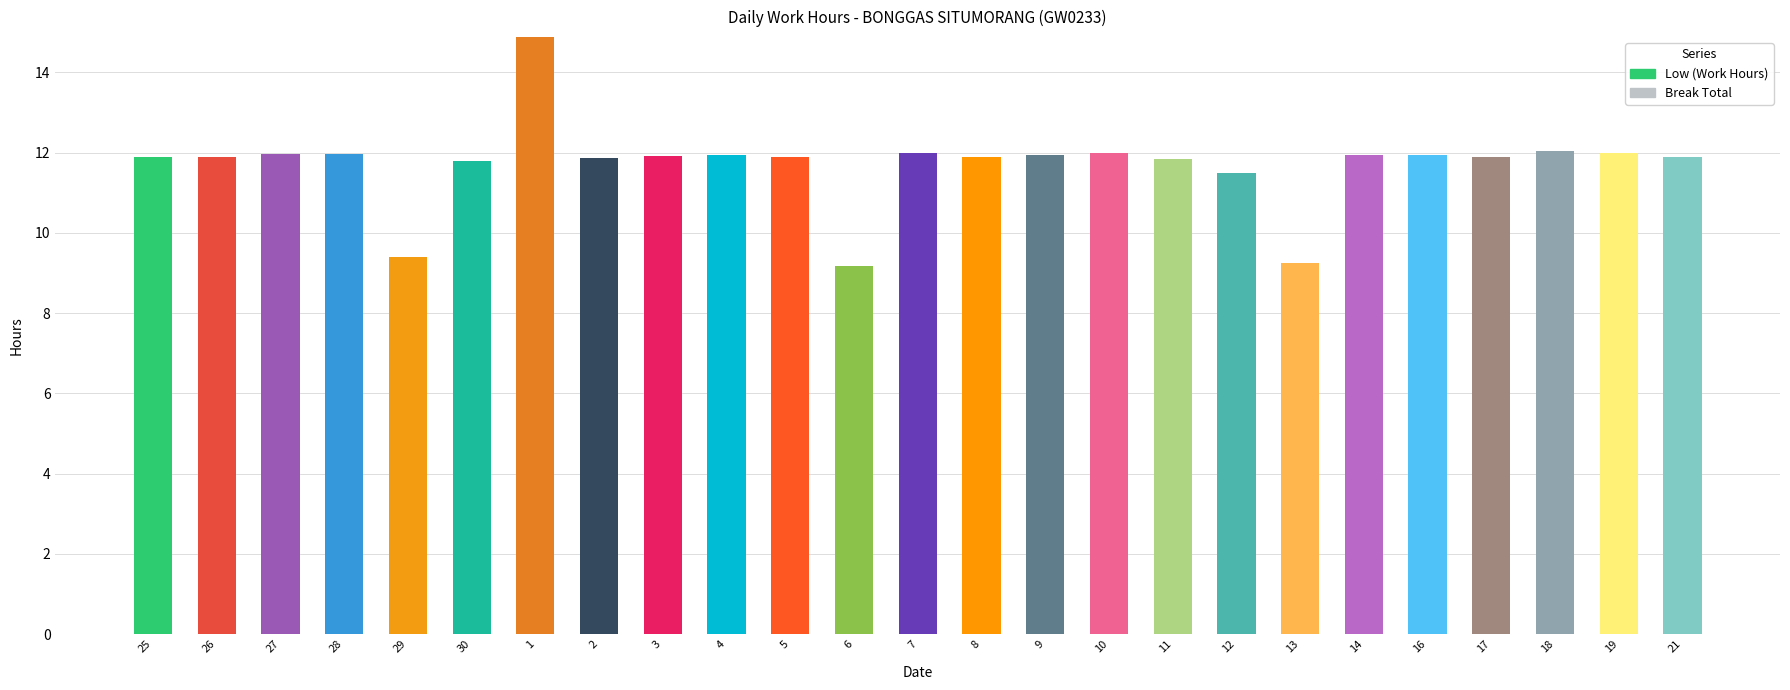

Reading left to right, list all the values displayed in this chart.

Low (Work Hours): 25=11.9	26=11.9	27=12.0	28=12.0	29=9.4	30=11.8	1=14.9	2=11.9	3=11.9	4=11.9	5=11.9	6=9.2	7=12.0	8=11.9	9=11.9	10=12.0	11=11.8	12=11.5	13=9.3	14=11.9	16=11.9	17=11.9	18=12.0	19=12.0	21=11.9
Break Total: 25=0.0	26=0.0	27=0.0	28=0.0	29=0.0	30=0.0	1=0.0	2=0.0	3=0.0	4=0.0	5=0.0	6=0.0	7=0.0	8=0.0	9=0.0	10=0.0	11=0.0	12=0.0	13=0.0	14=0.0	16=0.0	17=0.0	18=0.0	19=0.0	21=0.0